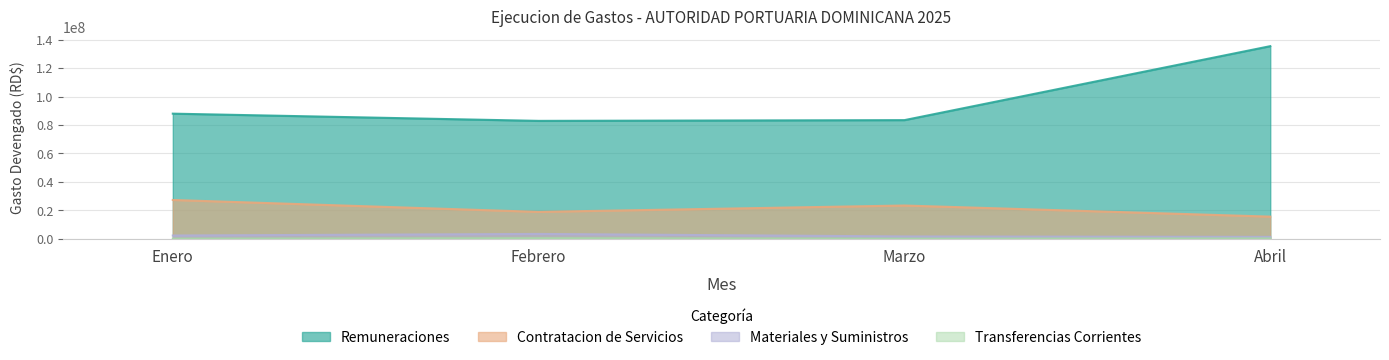

What is the sum of all Transferencias Corrientes values?

492497.2